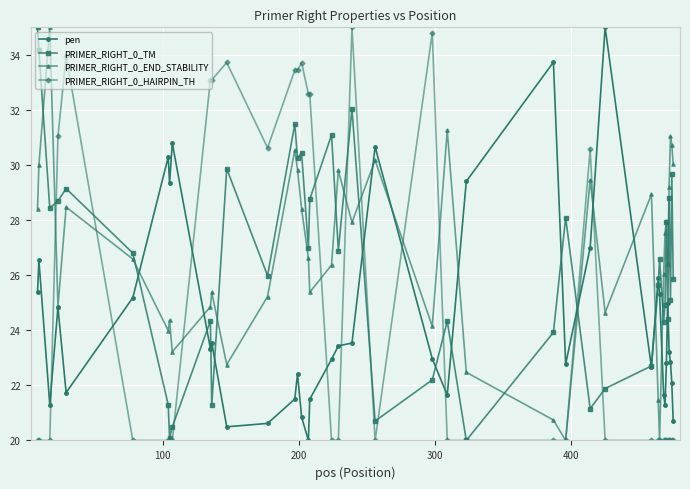

What is the value of the PRIMER_RIGHT_0_END_STABILITY point at the 20th from the left?

29.8